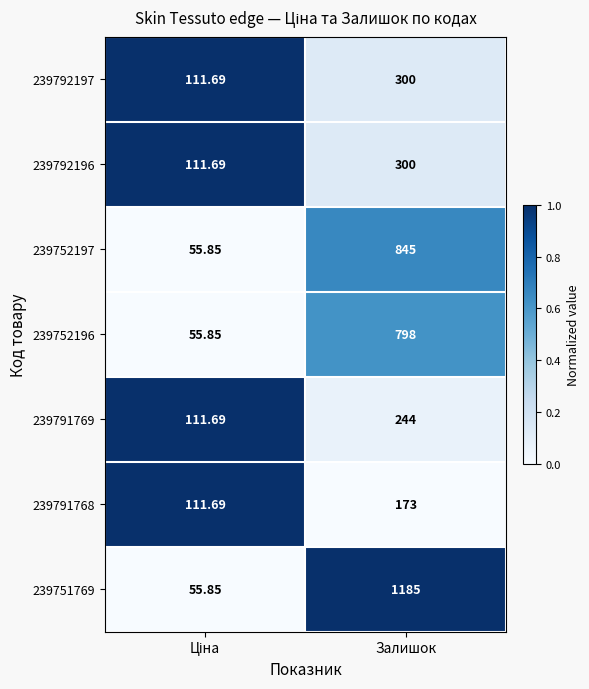

Which series has the largest range (max minus min)?

239751769